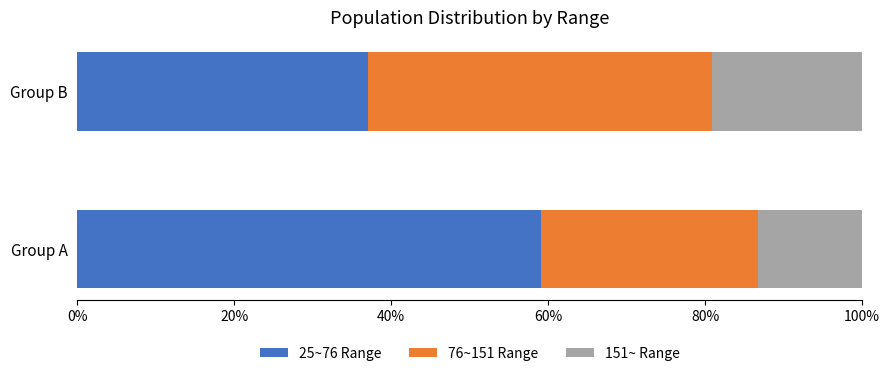

Is it true that 25~76 Range equals 37.1 at Group B?

True